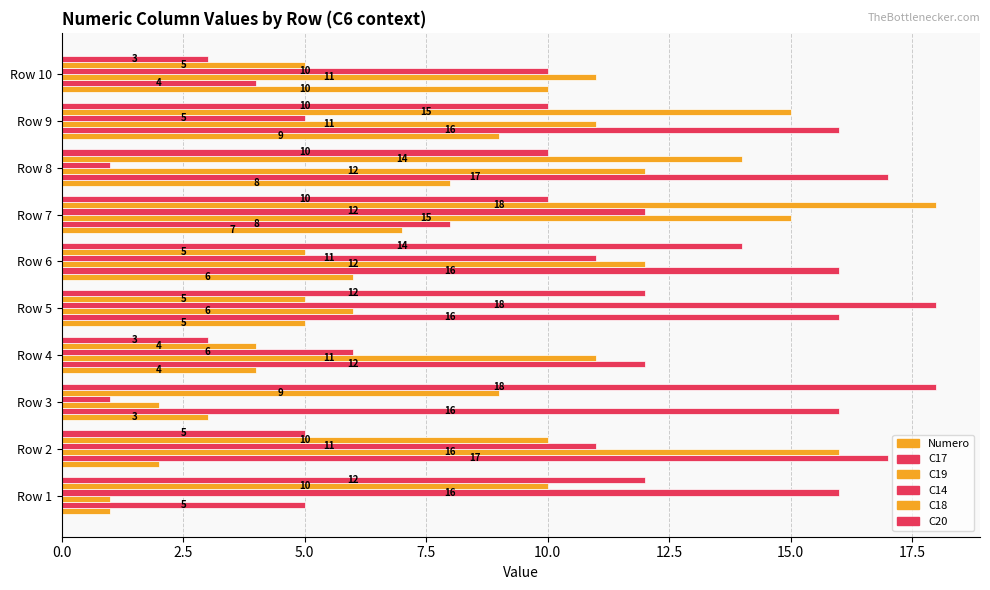

Rank the series by their maximum value, from lowest to highest.

Numero, C19, C17, C14, C18, C20